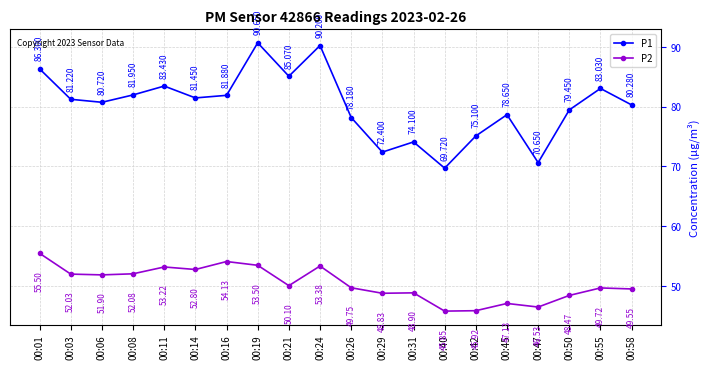

True or false: P1 and P2 cross at least once.

False